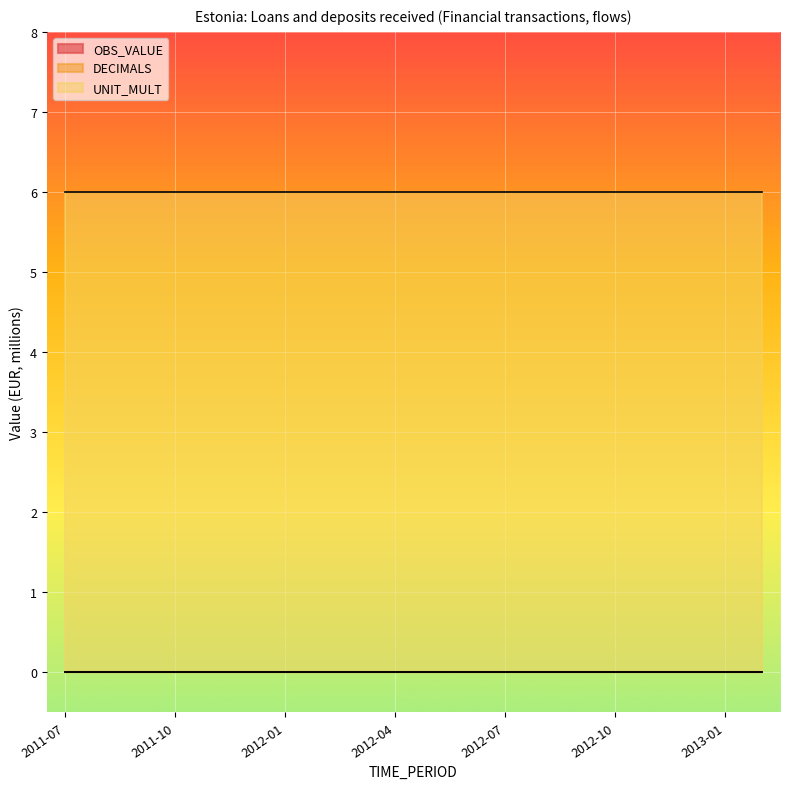

True or false: DECIMALS and UNIT_MULT cross at least once.

False